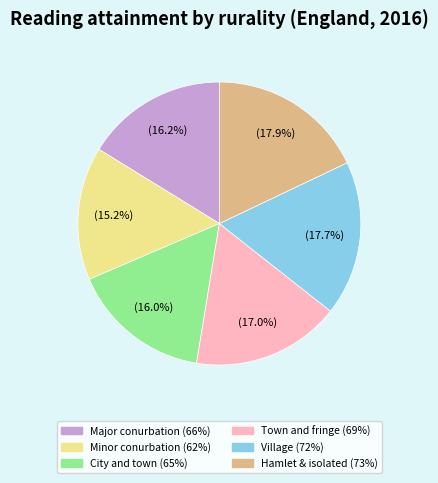

How many slices are in this pie chart?

6